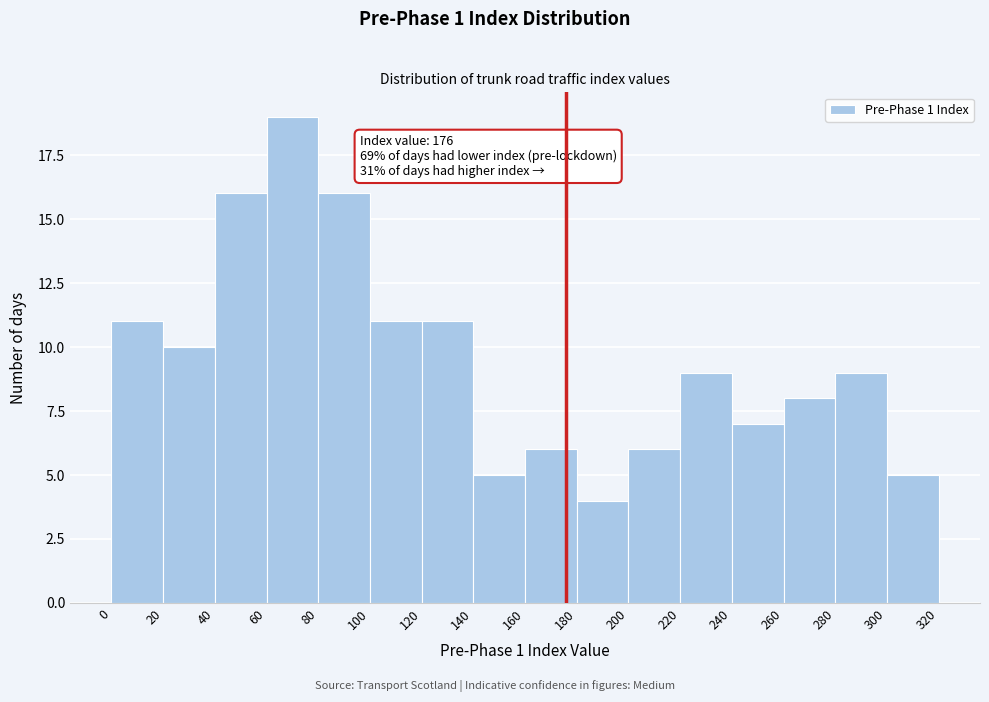

Over which range of the x-axis is the bar tallest?

60 to 80